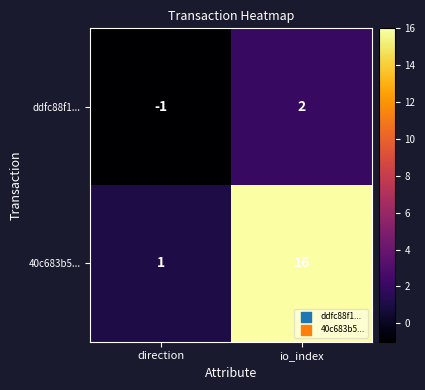

Rank the series by their maximum value, from highest to lowest.

40c683b5..., ddfc88f1...